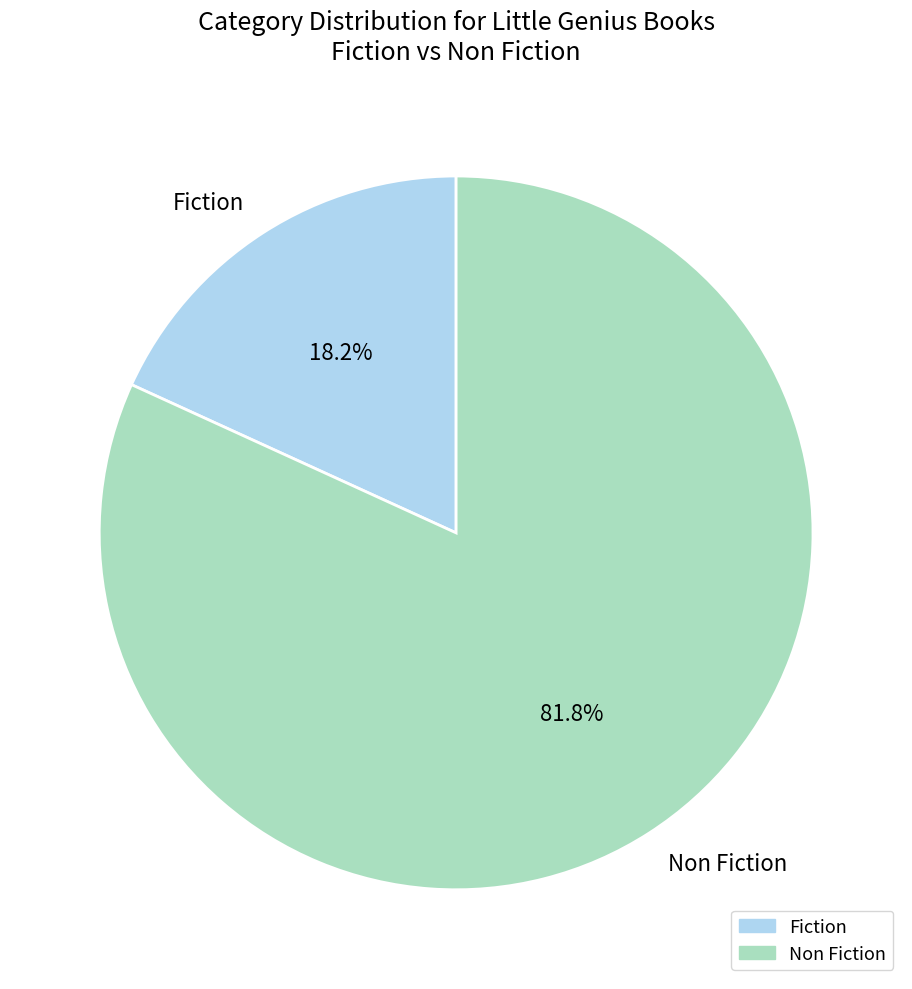

Which category has the smallest portion of the pie?

Fiction